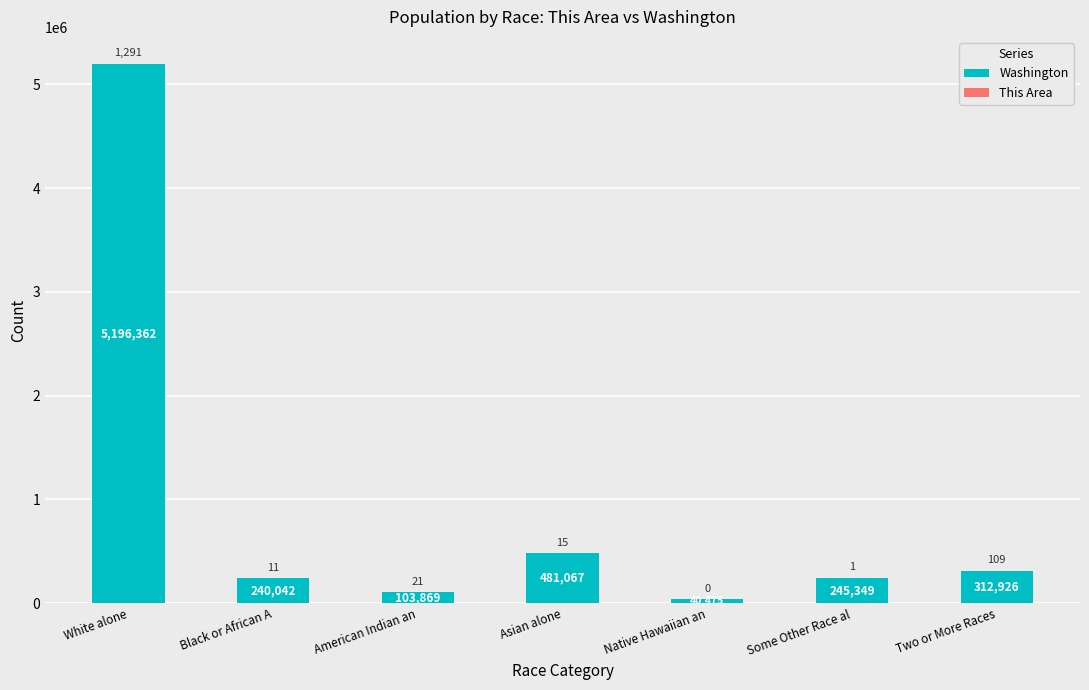

What is the highest value of the Washington series?

5196362